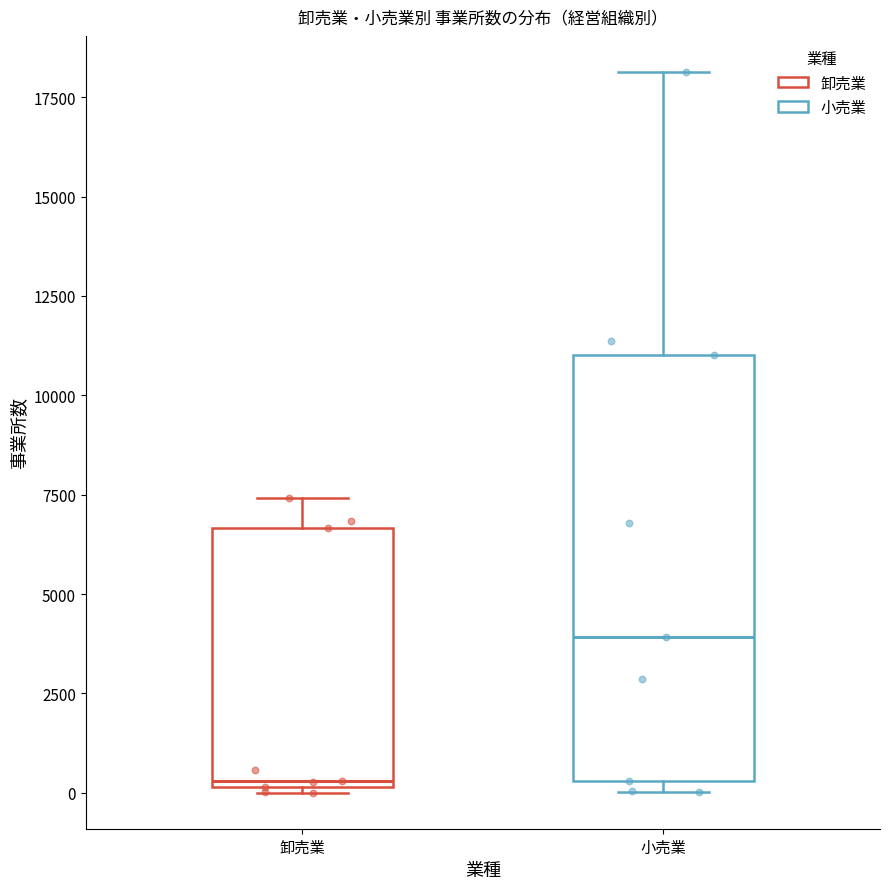

Where does the median line of the box for 卸売業 sit on the y-axis? The values are not printed on the chart, so give them approximately, as read against the axis.

500